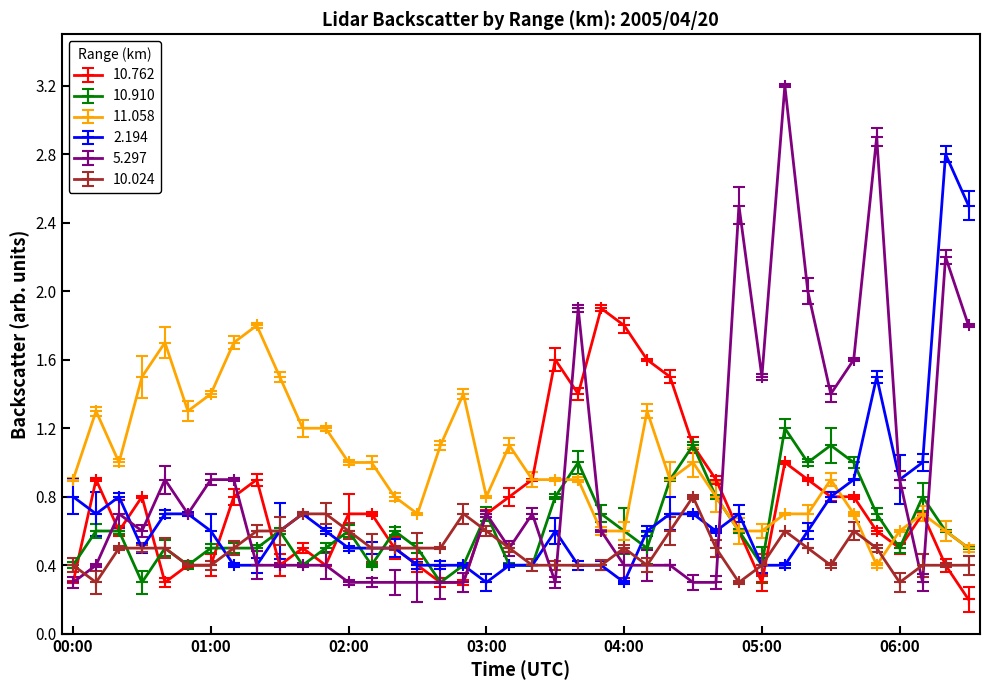

How many interior local valleys does the 2.194 series have?

6